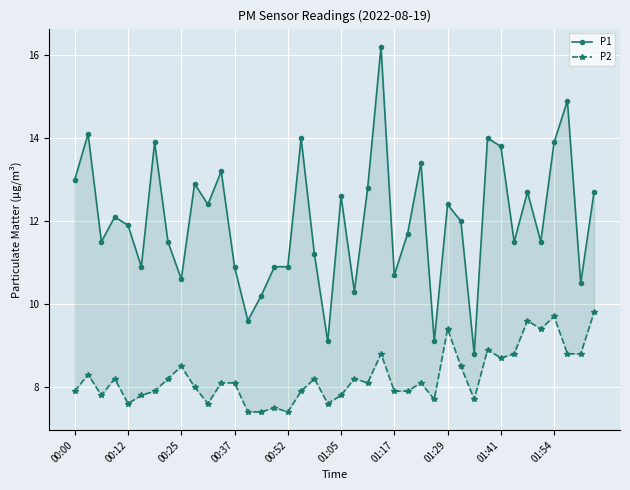

What is the maximum value shown in the chart?

16.2